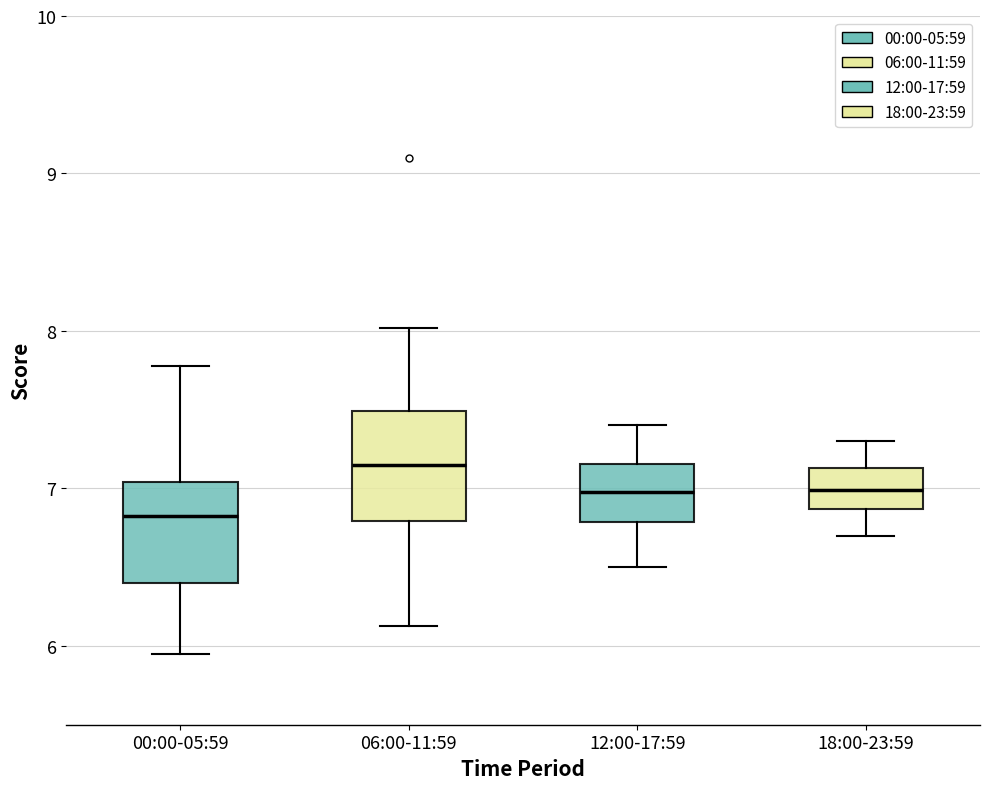

Reading left to right, transcribe this box plot: for each box, give where its median line is, the range the box spans, and where its two whiskers end, as read against the y-axis. The values are not printed on the chart, so give them approximately, as read against the axis.

00:00-05:59: median 6.8, box 6.4 to 7.0, whiskers 6.0 to 7.8
06:00-11:59: median 7.2, box 6.8 to 7.5, whiskers 6.1 to 8.0
12:00-17:59: median 7.0, box 6.8 to 7.2, whiskers 6.5 to 7.4
18:00-23:59: median 7.0, box 6.9 to 7.1, whiskers 6.7 to 7.3